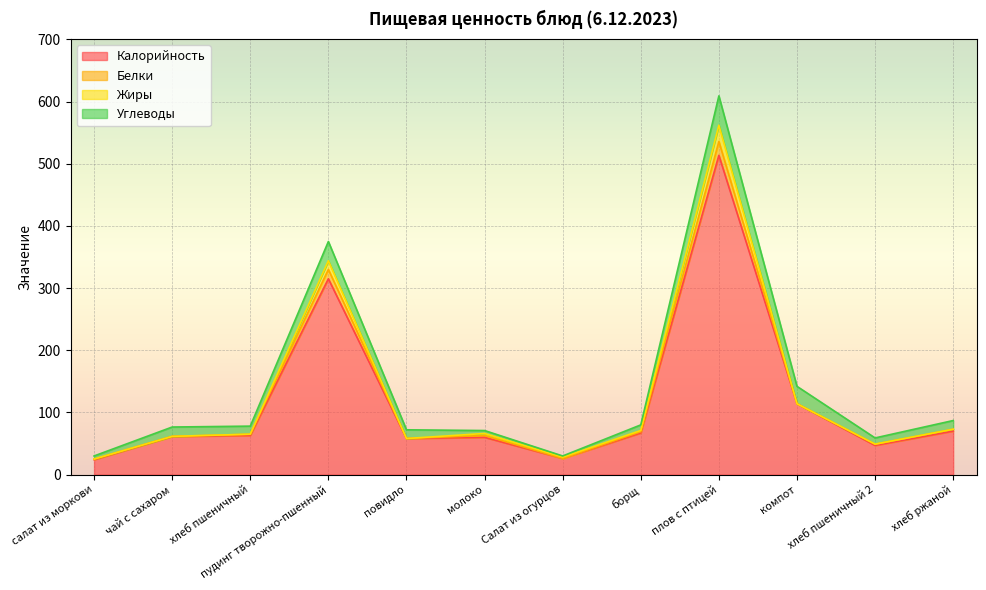

True or false: Углеводы and Жиры cross at least once.

False